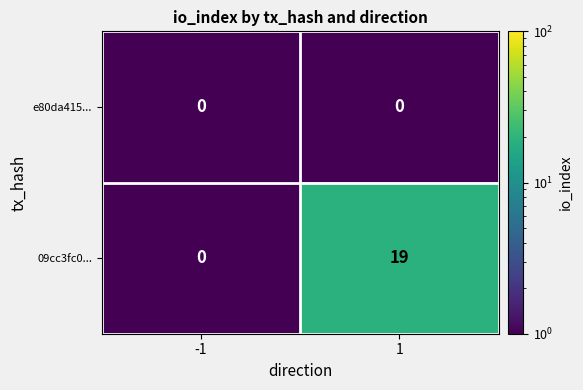

How many distinct data groups are displayed?

2